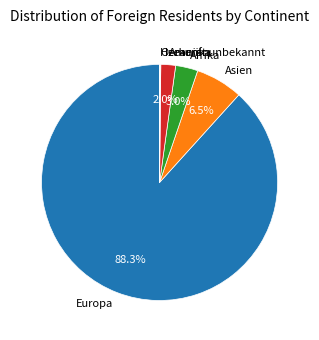

Do Asien and Afrika together represent more than half of the pie?

No